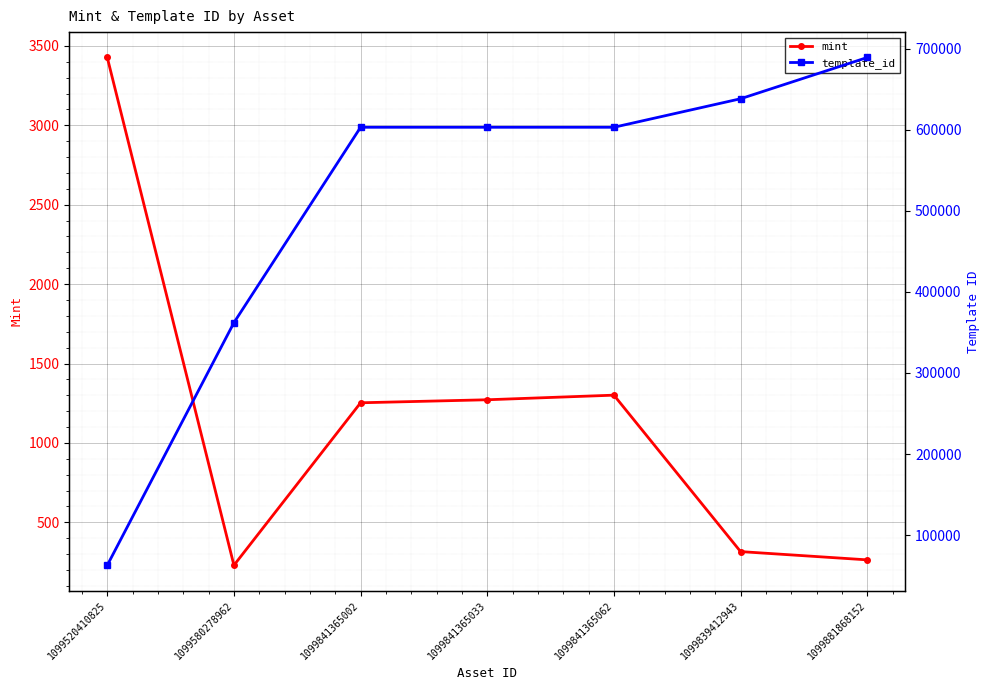

Where is the first local minimum for mint?

1099580278962